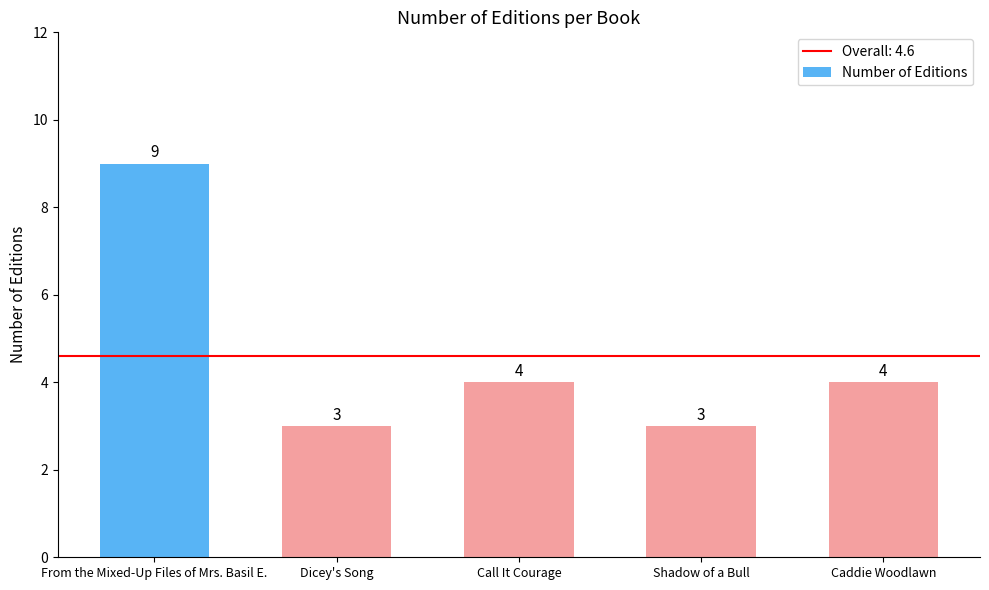

What is the ratio of the value at From the Mixed-Up Files of Mrs. Basil E. to the value at Dicey's Song?

3.0